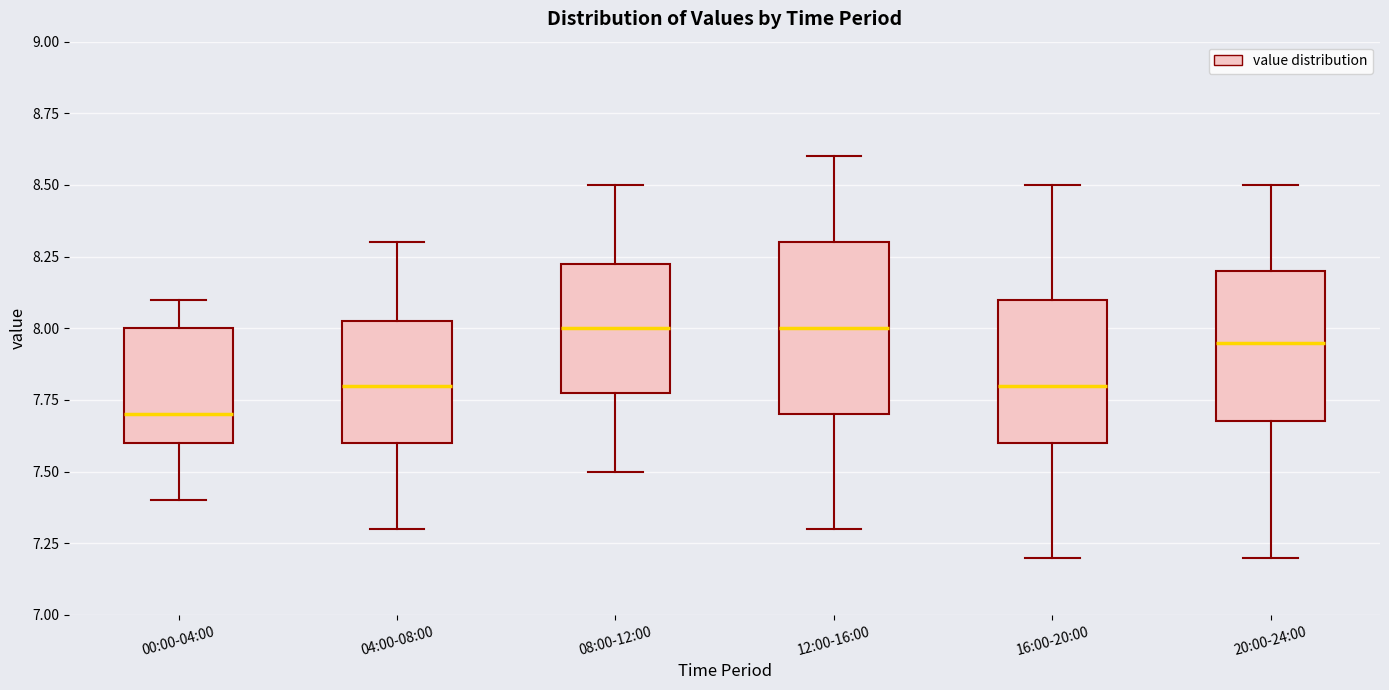

Reading left to right, read every box against the y-axis: the position of its median line, the range the box covers, and the ends of its whiskers. The values are not printed on the chart, so give them approximately, as read against the axis.

00:00-04:00: median 7.70, box 7.60 to 8.00, whiskers 7.40 to 8.10
04:00-08:00: median 7.80, box 7.60 to 8.05, whiskers 7.30 to 8.30
08:00-12:00: median 8.00, box 7.80 to 8.25, whiskers 7.50 to 8.50
12:00-16:00: median 8.00, box 7.70 to 8.30, whiskers 7.30 to 8.60
16:00-20:00: median 7.80, box 7.60 to 8.10, whiskers 7.20 to 8.50
20:00-24:00: median 7.95, box 7.70 to 8.20, whiskers 7.20 to 8.50